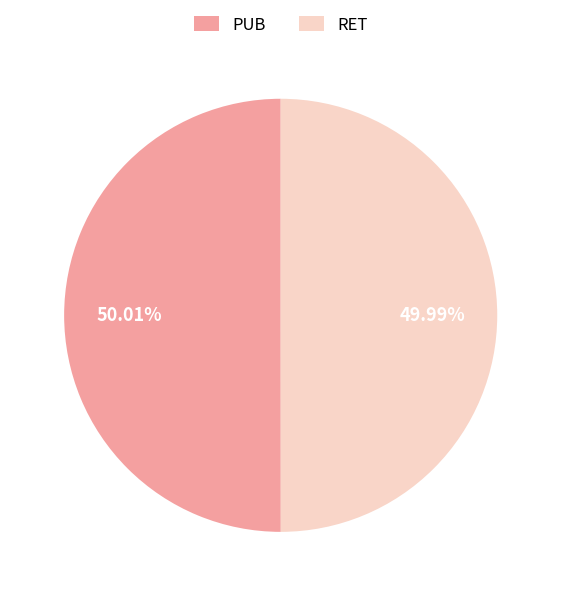

Combined, do PUB and RET account for over 50%?

Yes